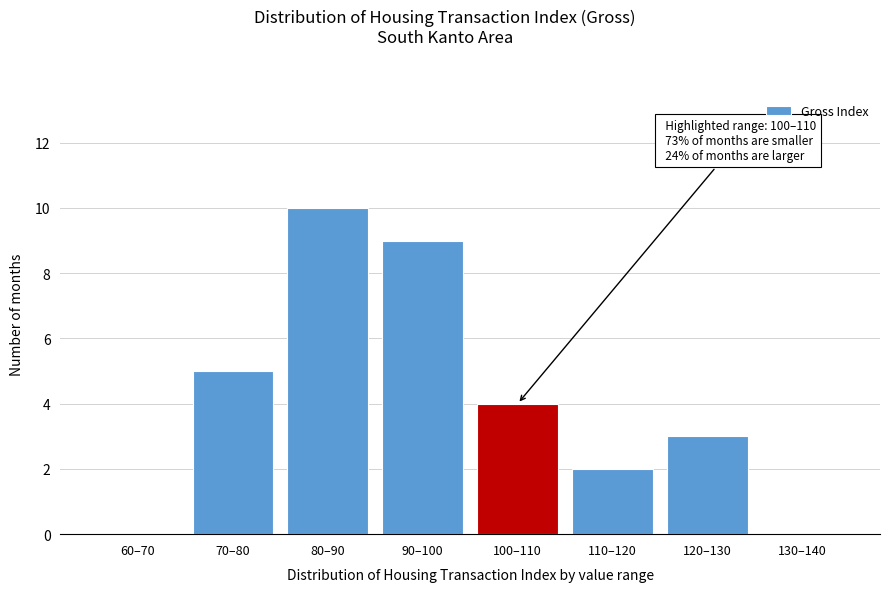

Reading right to left, extract all data points from this chart.

130–140=0	120–130=3	110–120=2	100–110=4	90–100=9	80–90=10	70–80=5	60–70=0